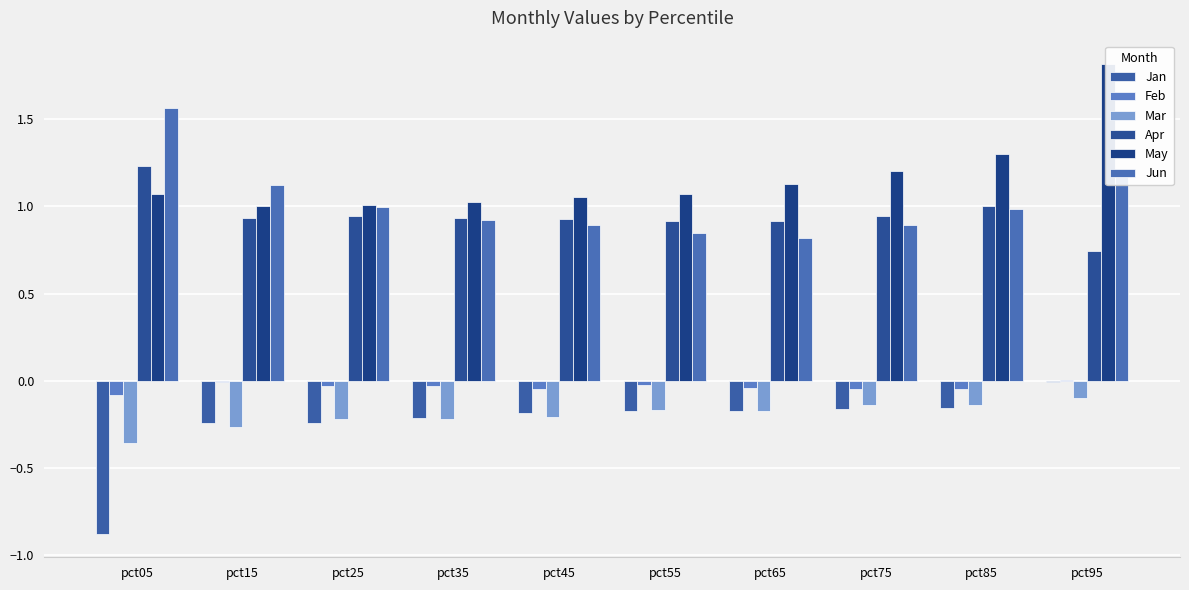

Reading left to right, transcribe all the data shown in this chart.

Jan: -0.9	-0.2	-0.2	-0.2	-0.2	-0.2	-0.2	-0.2	-0.2	-0.0
Feb: -0.1	-0.0	-0.0	-0.0	-0.0	-0.0	-0.0	-0.0	-0.0	0.0
Mar: -0.4	-0.3	-0.2	-0.2	-0.2	-0.2	-0.2	-0.1	-0.1	-0.1
Apr: 1.2	0.9	0.9	0.9	0.9	0.9	0.9	0.9	1.0	0.7
May: 1.1	1.0	1.0	1.0	1.1	1.1	1.1	1.2	1.3	1.8
Jun: 1.6	1.1	1.0	0.9	0.9	0.8	0.8	0.9	1.0	1.2